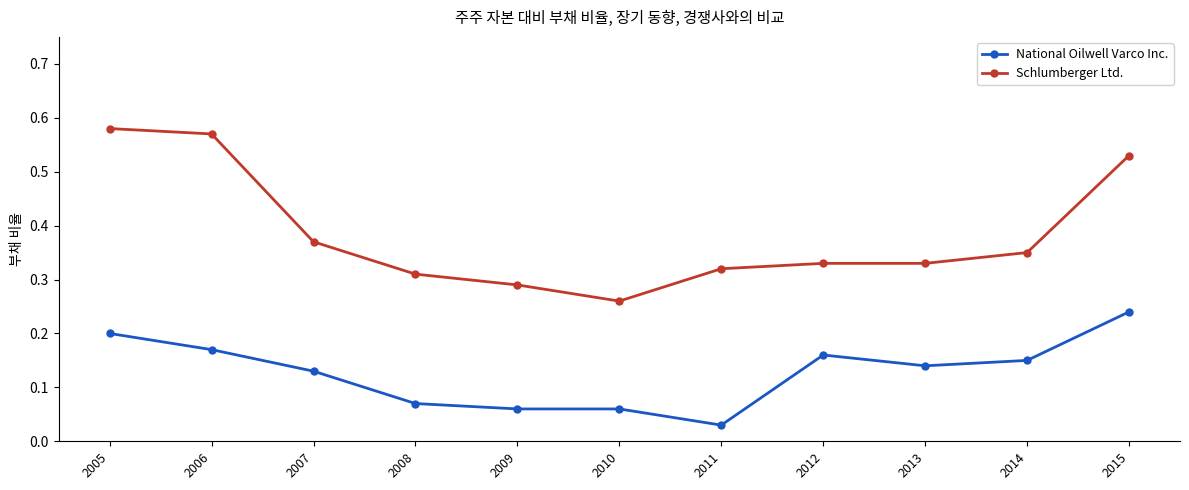

List the series in order of their overall mean, lowest first.

National Oilwell Varco Inc., Schlumberger Ltd.